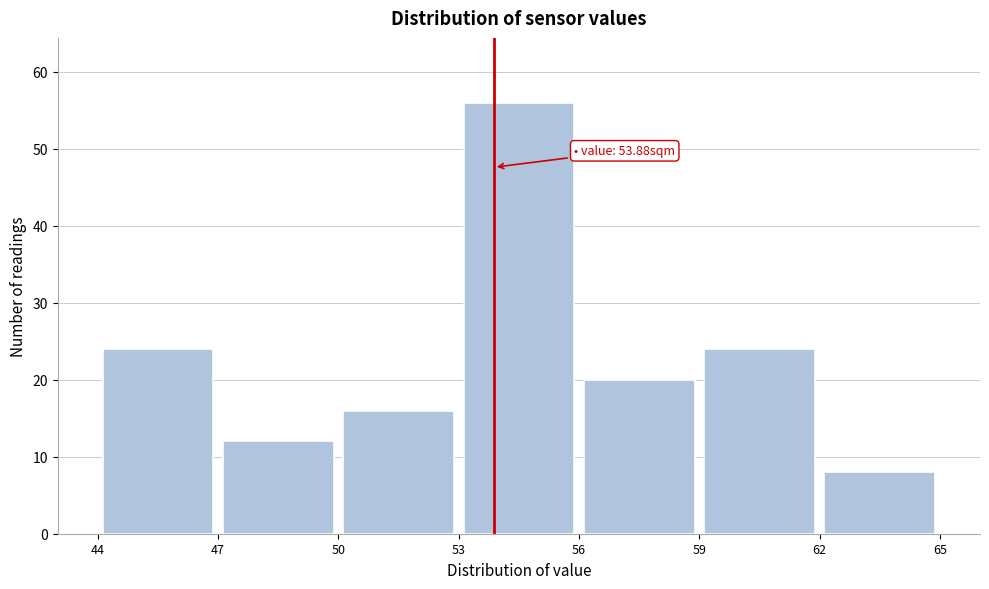

Over which range of the x-axis is the bar tallest?

53 to 56